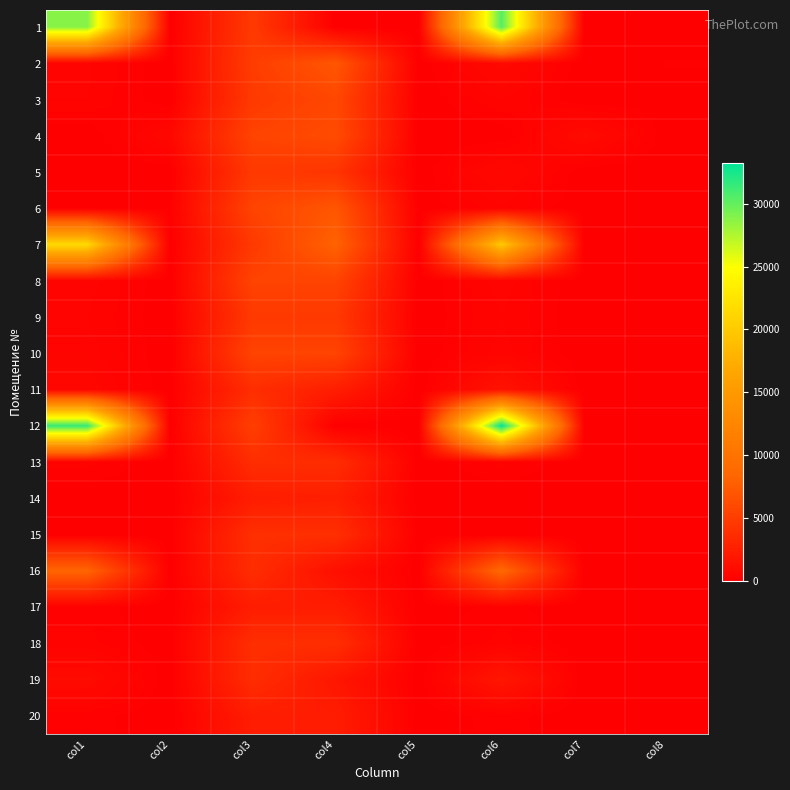

Between col6 and col8, which is larger?

col6